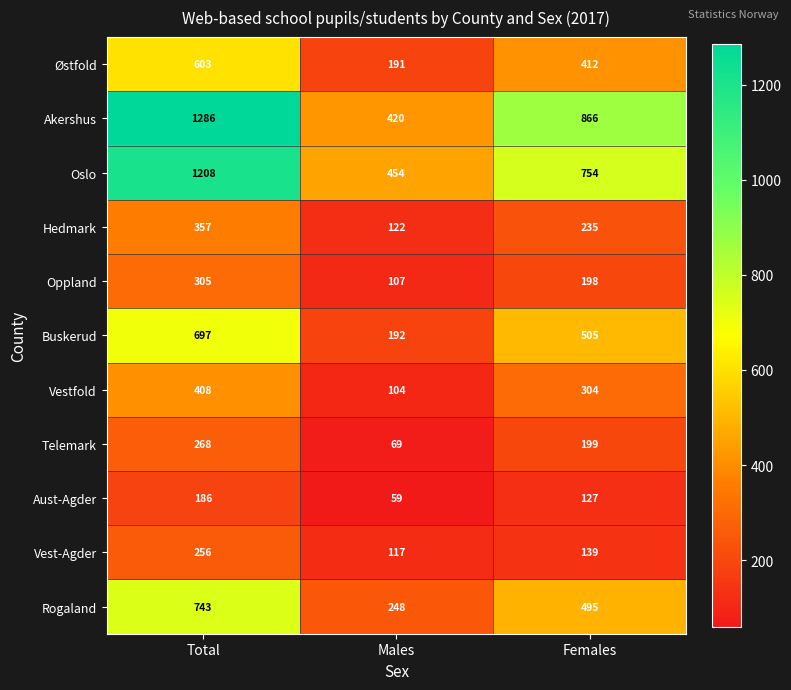

What is the maximum value shown in the chart?

1286